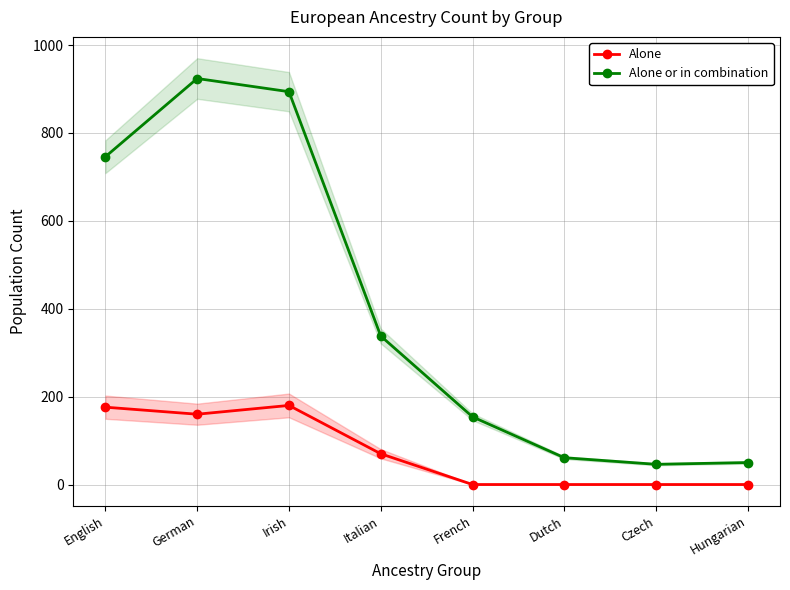

Reading left to right, what are all the values shown in this chart?

Alone: English=176	German=160	Irish=180	Italian=70	French=0	Dutch=0	Czech=0	Hungarian=0
Alone or in combination: English=746	German=924	Irish=894	Italian=338	French=154	Dutch=61	Czech=46	Hungarian=50